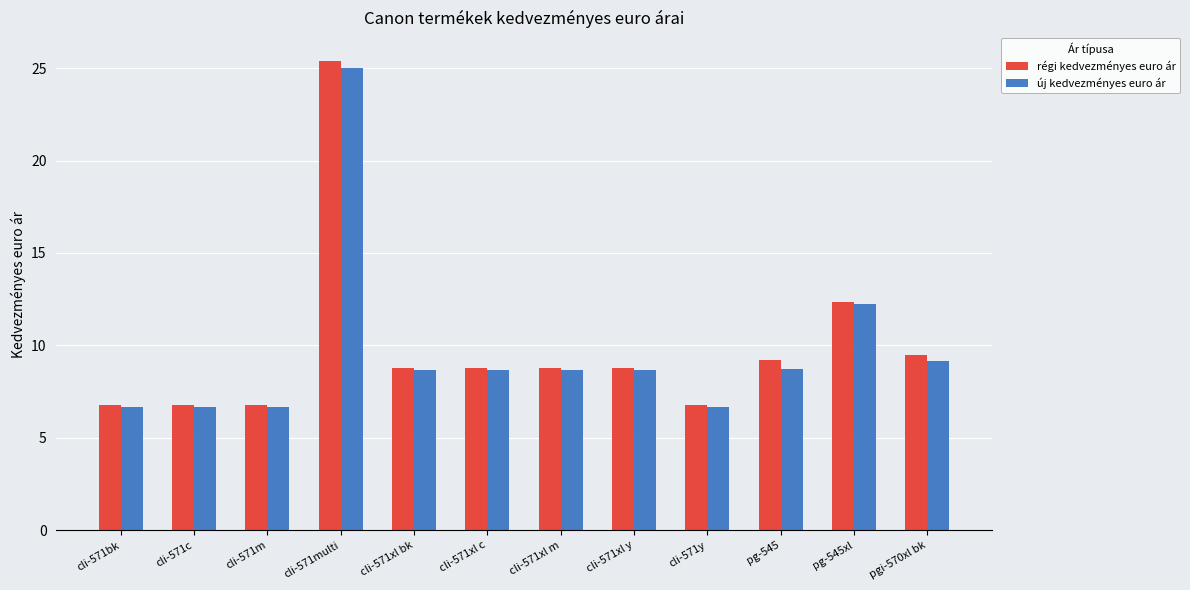

At which category is the sum across all series the highest?

cli-571multi